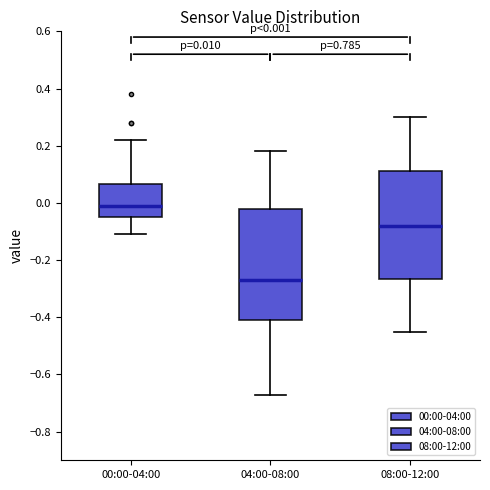

Which box's median line is the highest?

00:00-04:00